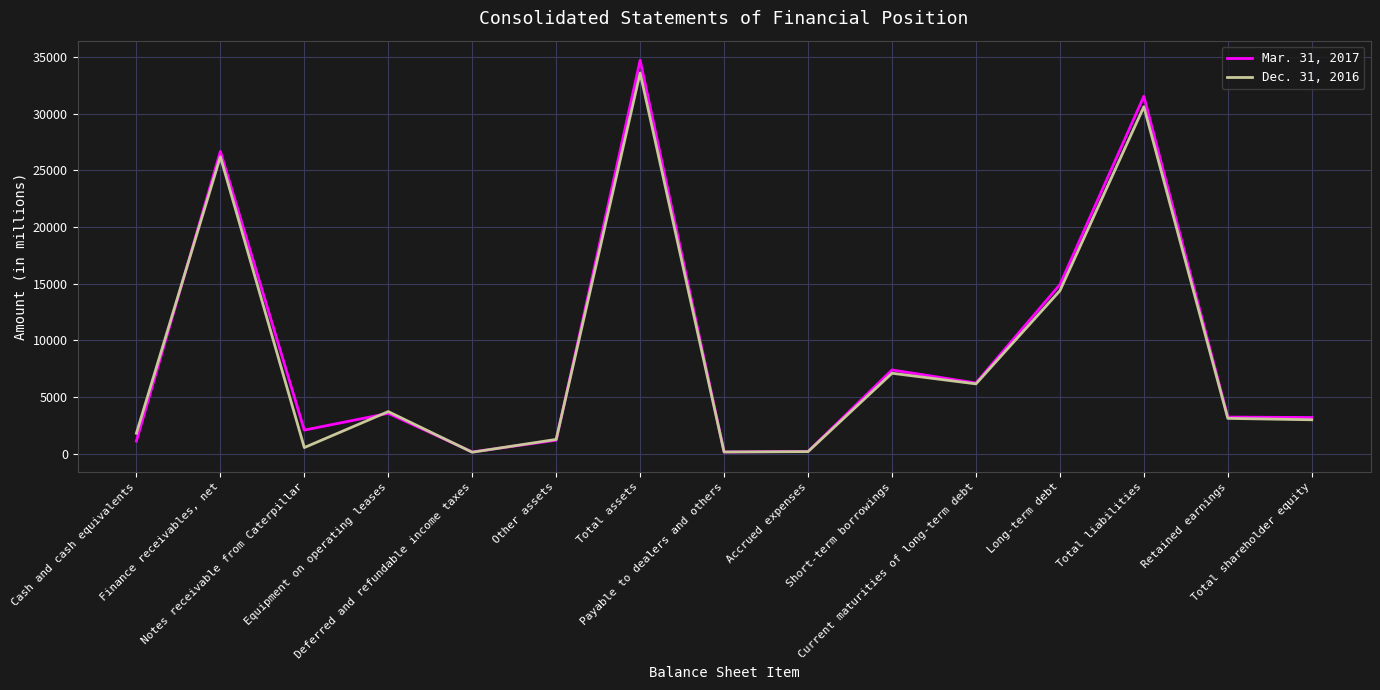

Rank the series by their average value, from highest to lowest.

Mar. 31, 2017, Dec. 31, 2016